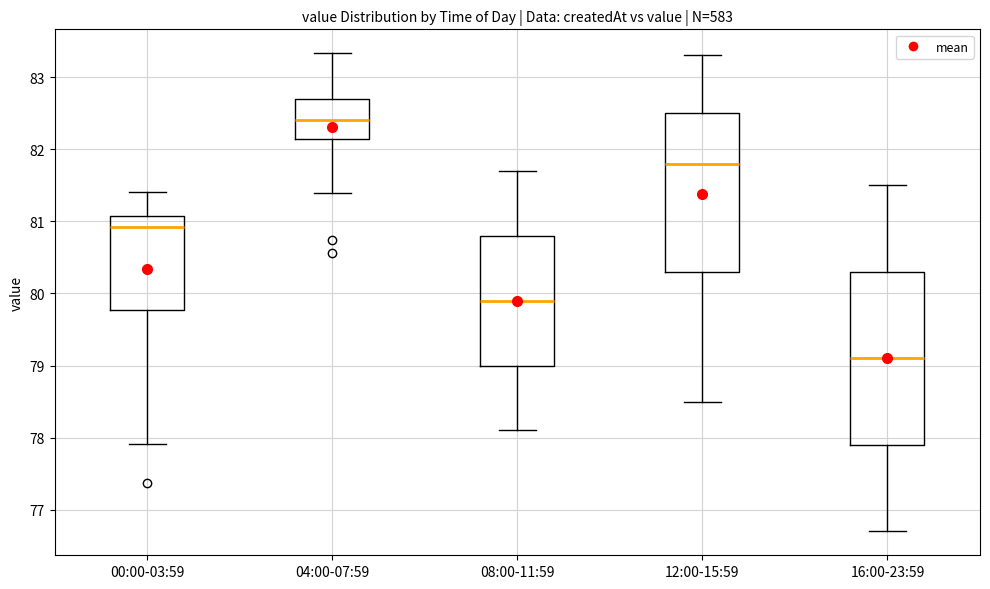

Which box's median line is the highest?

04:00-07:59